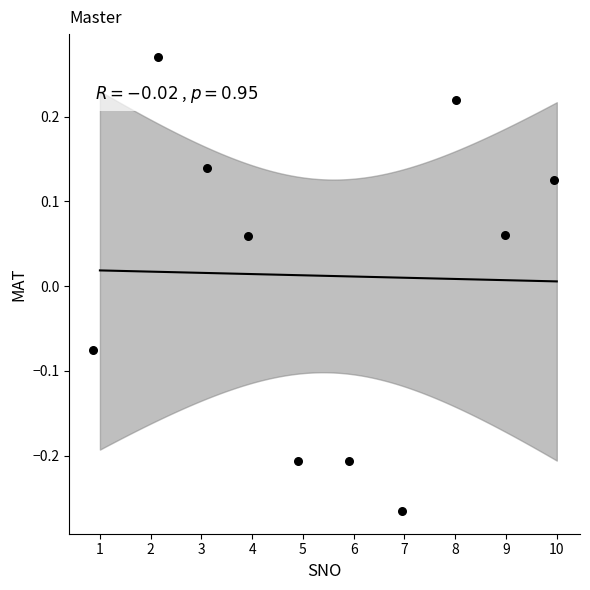

What is the average X value?

5.5